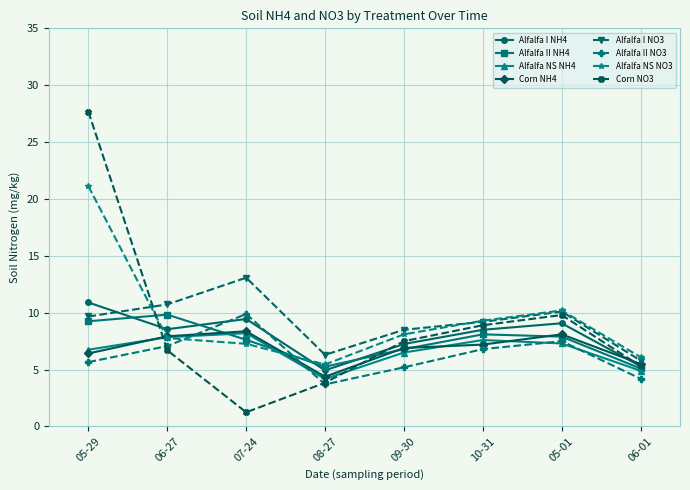

The value of Alfalfa II NO3 at 06-27 is 3.3. True or false?

False